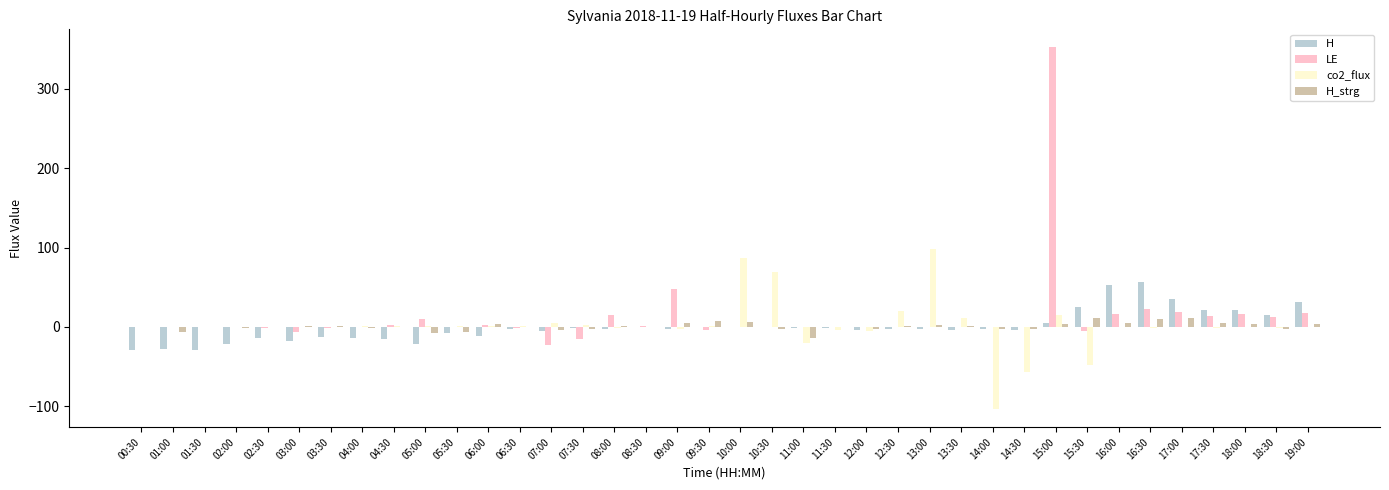

What is the difference between the H_strg values at 13:00 and 10:00?

3.7